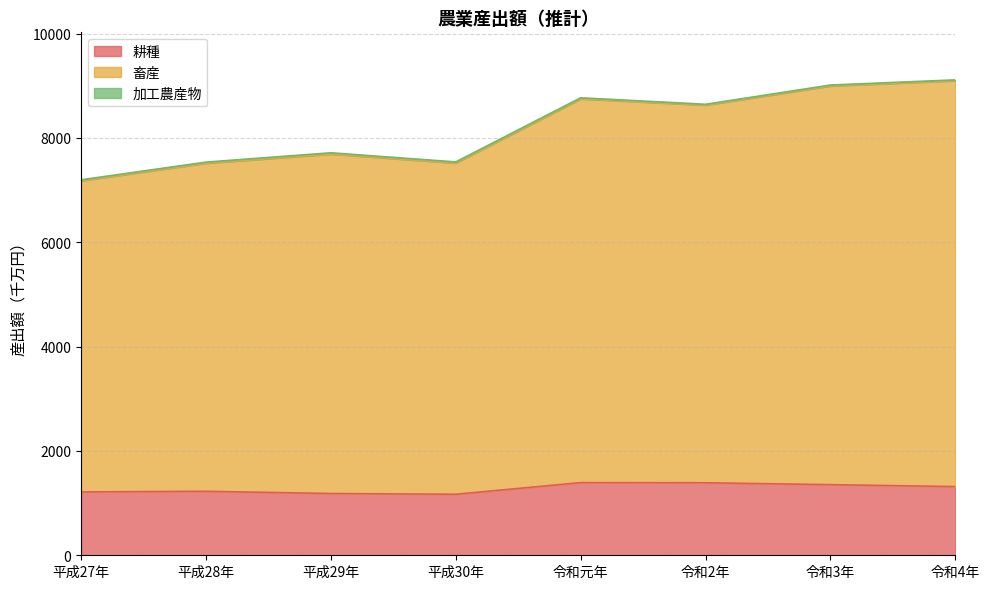

Is it true that 耕種 equals 1317 at 令和4年?

True